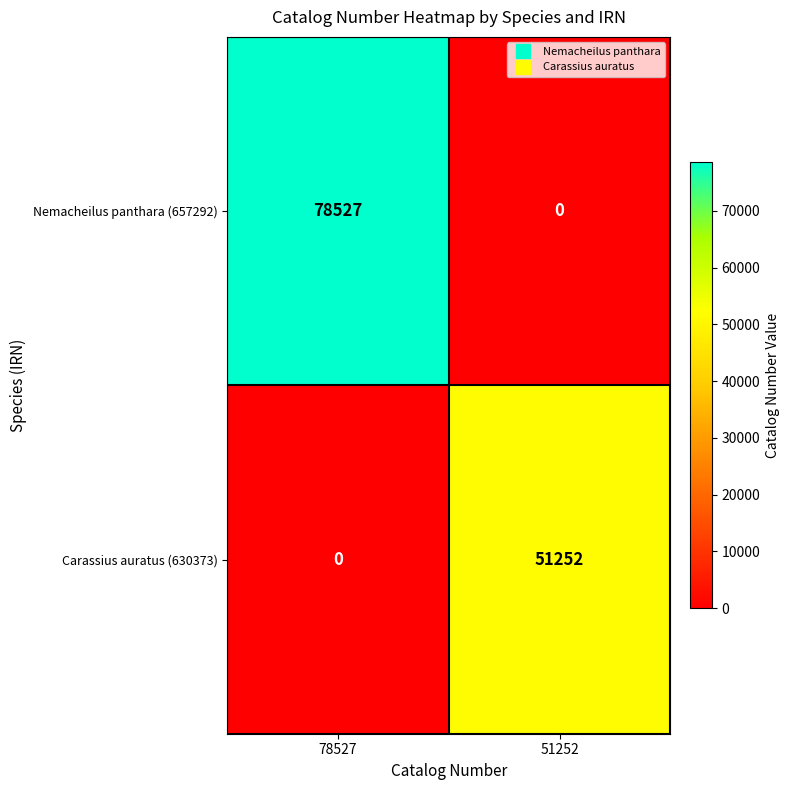

The value of Nemacheilus panthara (657292) at 78527 is 78527. True or false?

True